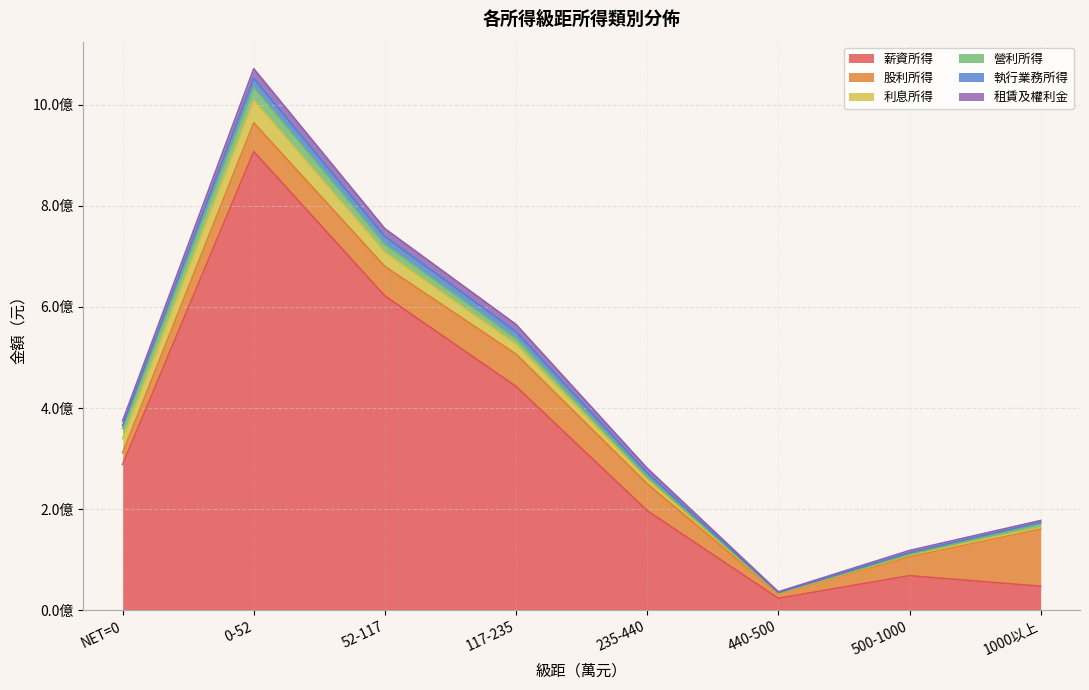

The value of 利息所得 at 1000以上 is 4092520. True or false?

False